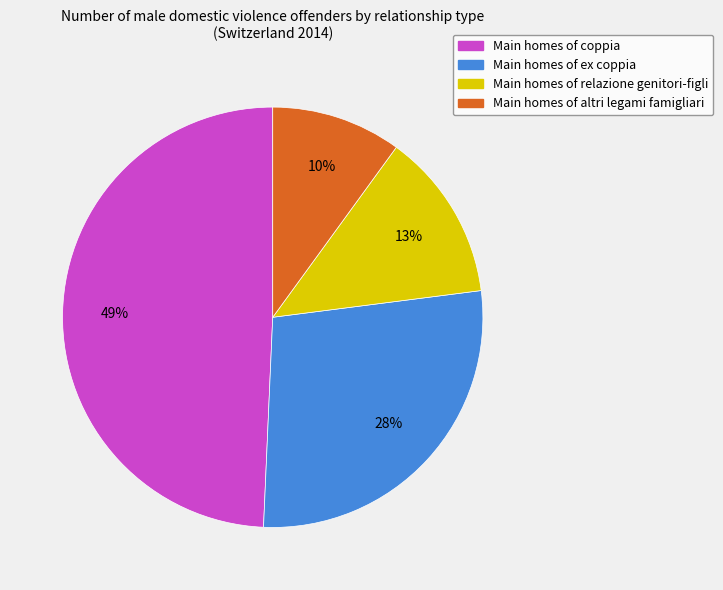

To the nearest percent, what is the average slice percentage?

25%